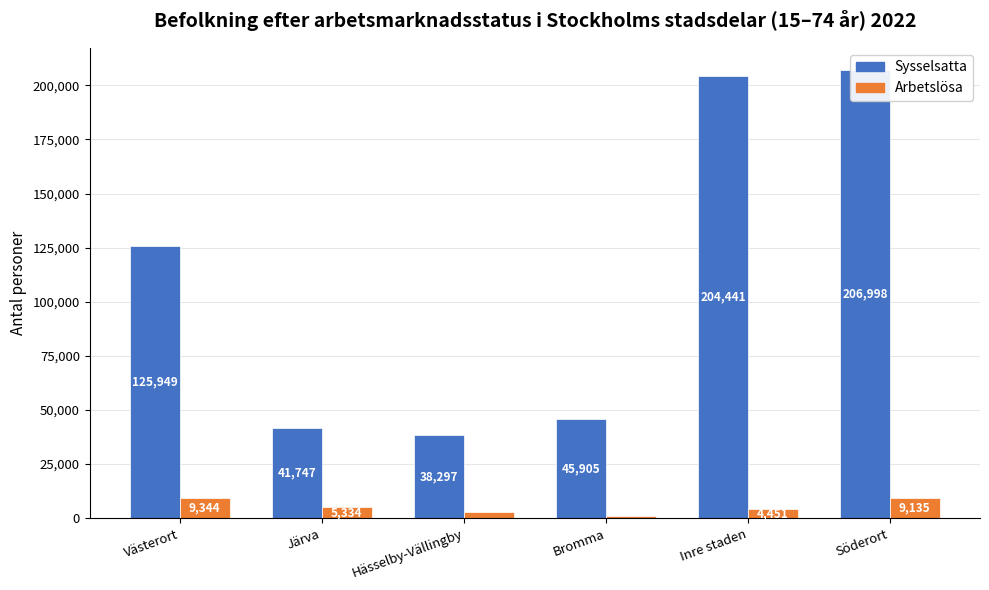

What is the difference between the highest and lowest values at Hässelby-Vällingby?

35433